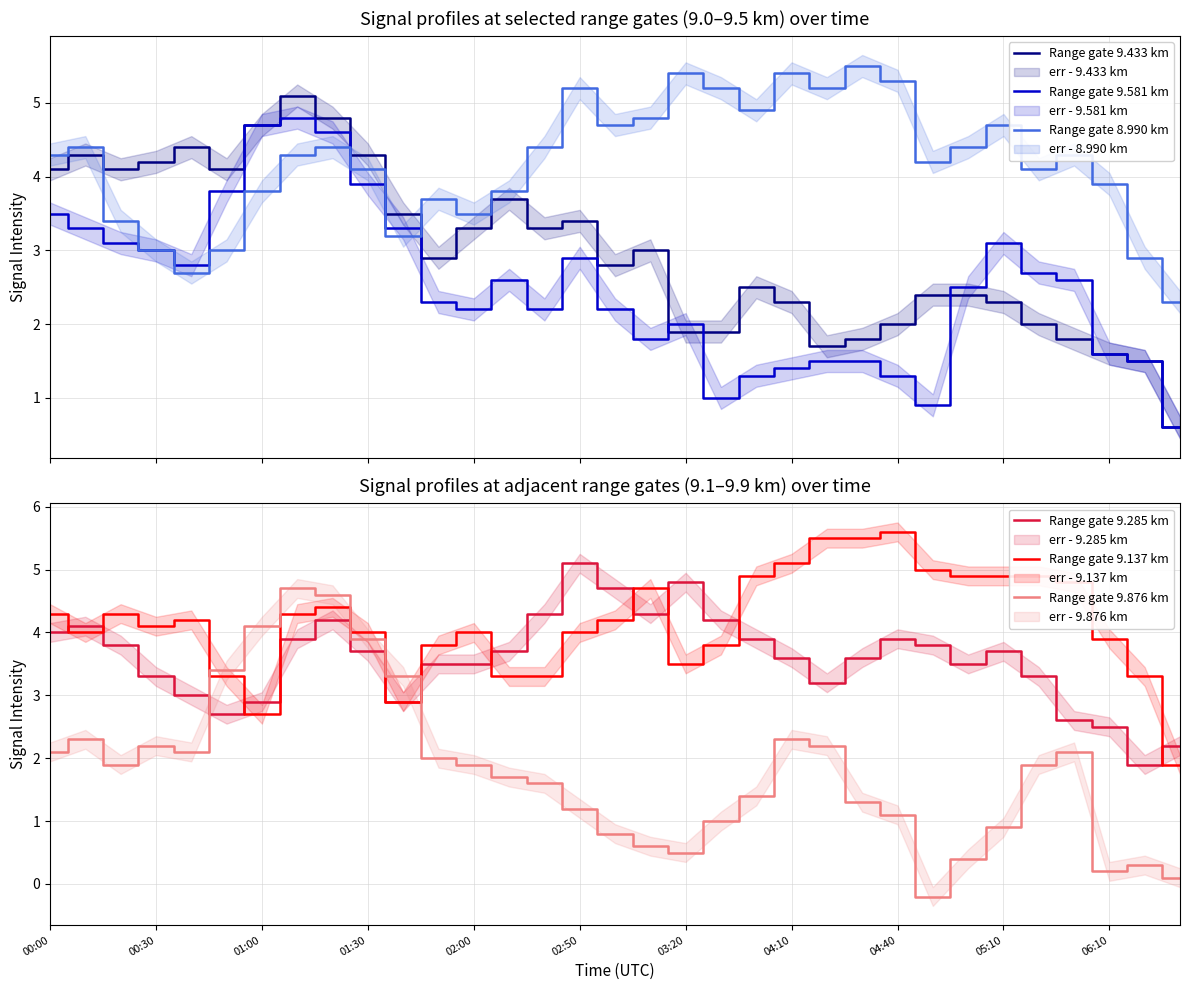

After their last crossing, which series has the higher values: Range gate 8.990 km or Range gate 9.433 km?

Range gate 8.990 km